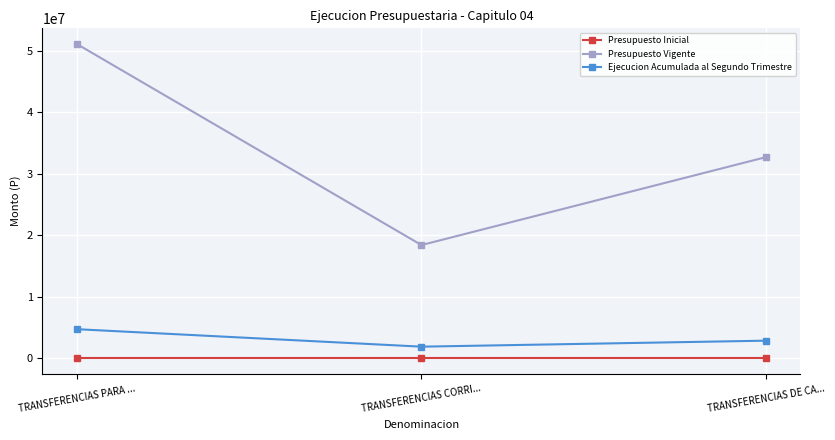

Is this an area chart (filled region under the line)?

No